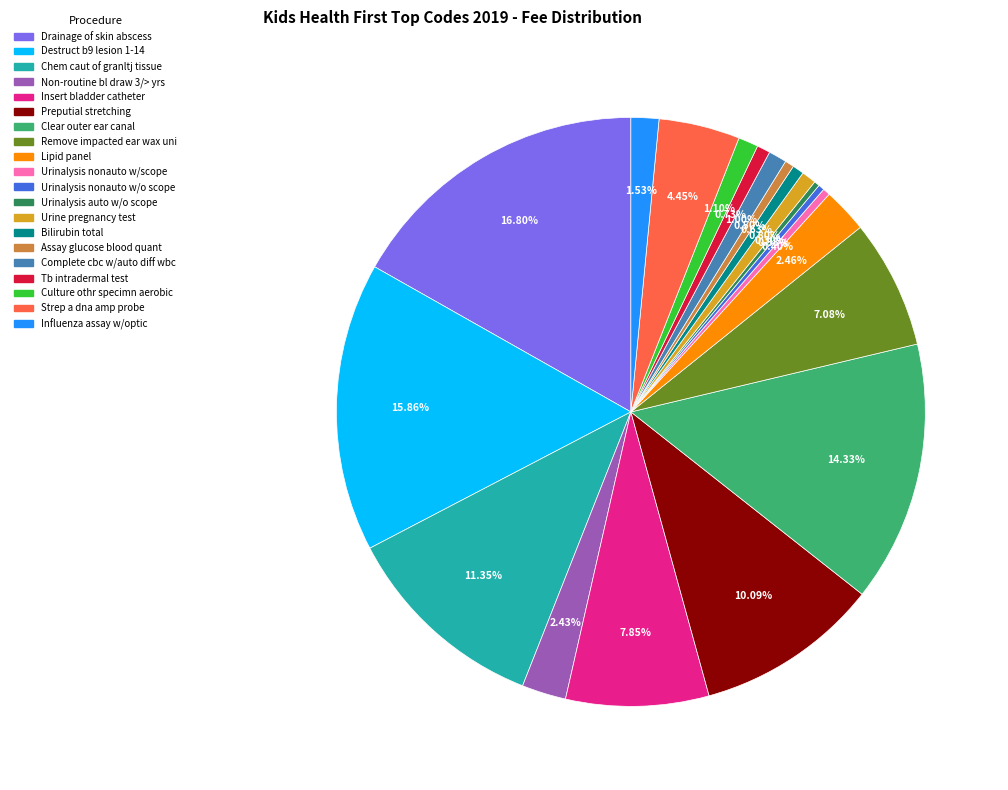

Is there a majority slice in this chart?

No